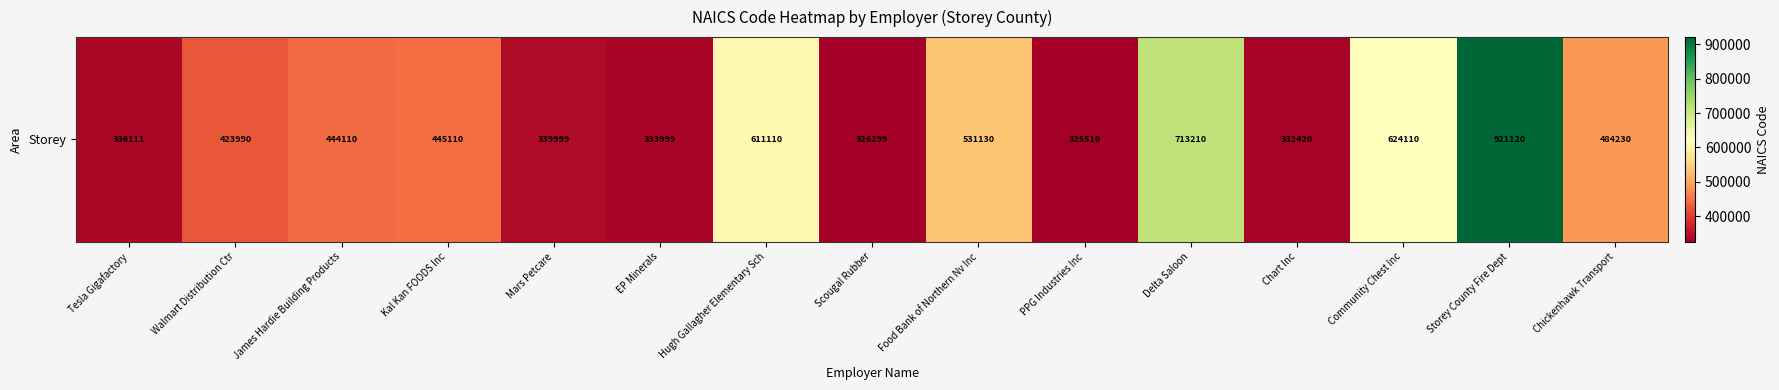

At which label does the data first exceed 444110?

Kal Kan FOODS Inc